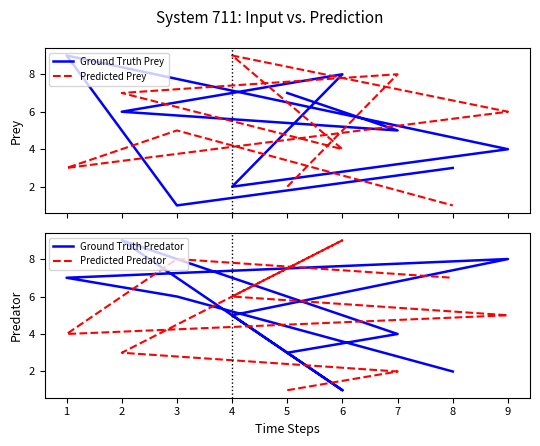

How many distinct data groups are displayed?

4